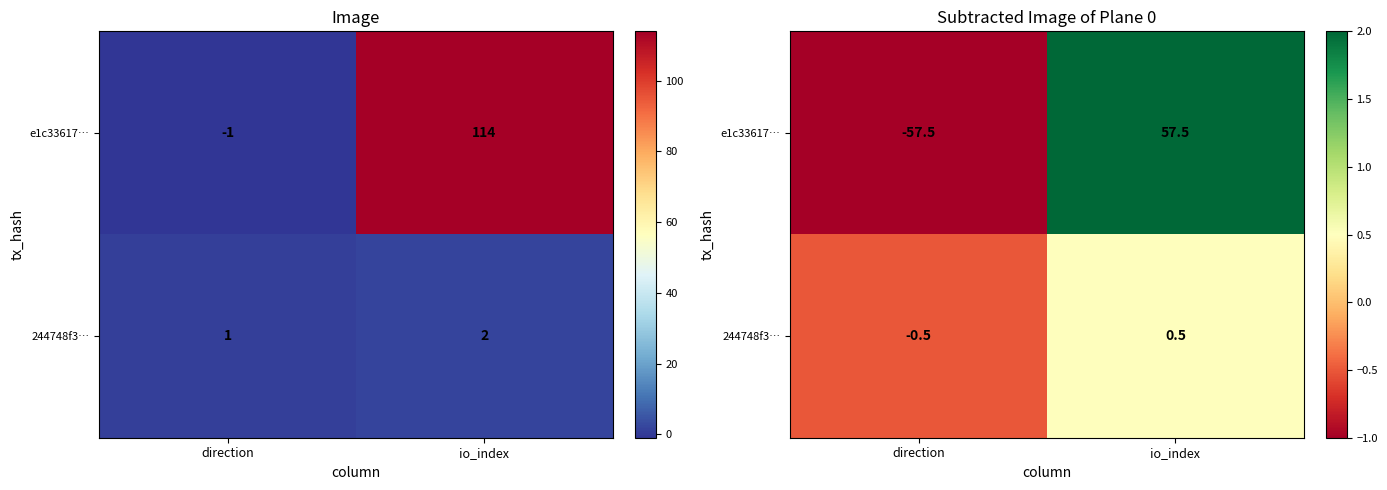

How many values in the 244748f3… series are below 0?

1